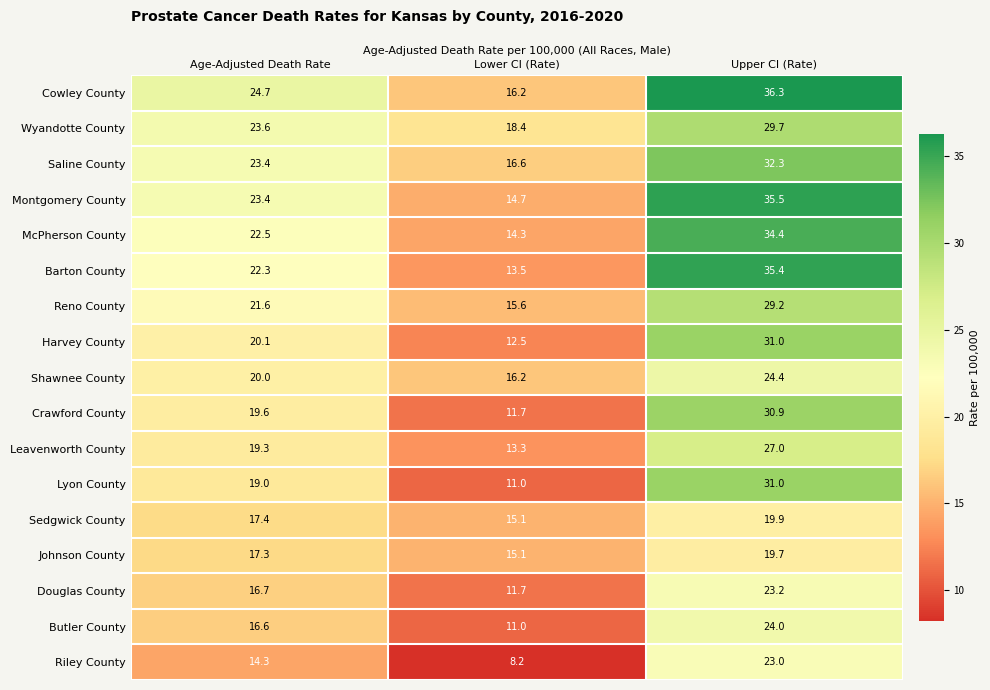

What is the lowest value of the Reno County series?

15.6